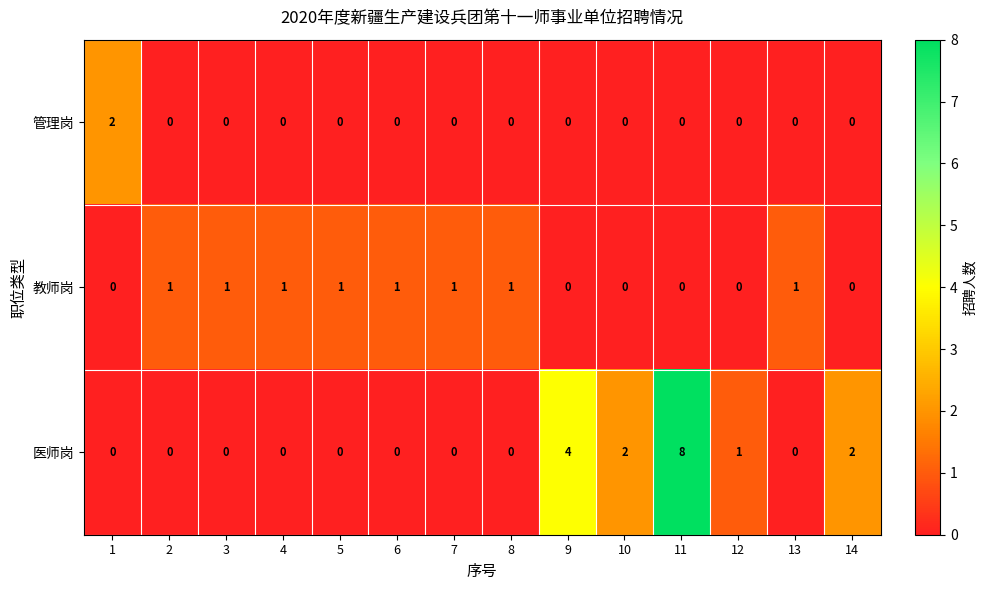

At which label does 医师岗 reach its peak?

11